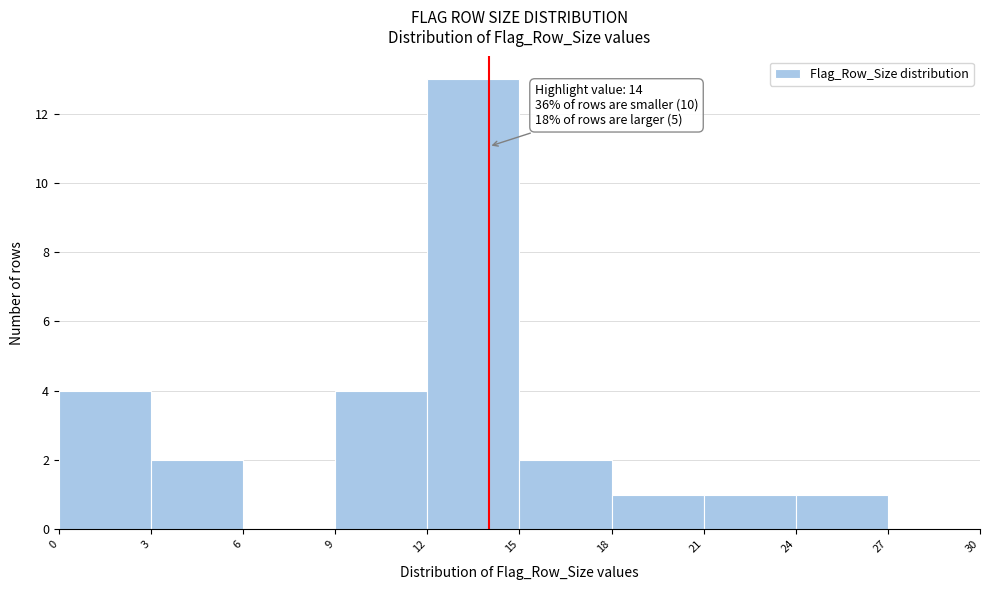

Over which range of the x-axis is the bar tallest?

12 to 15